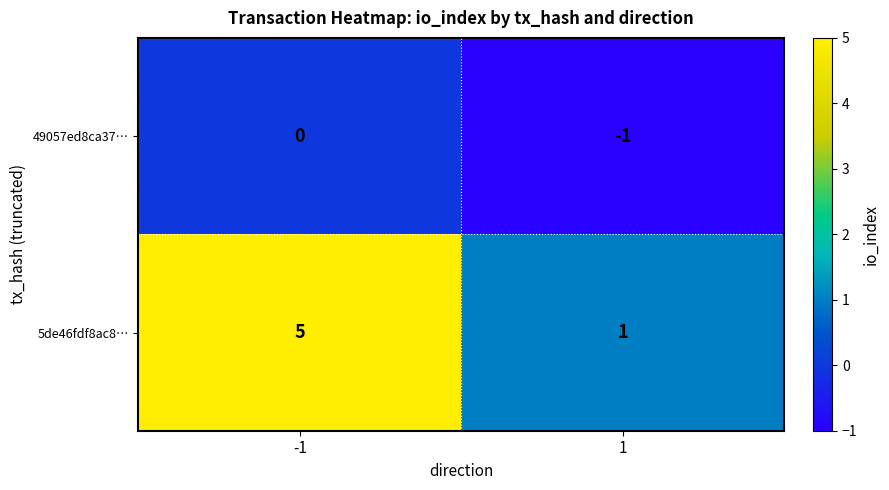

Which series has the largest total across all categories?

5de46fdf8ac8…